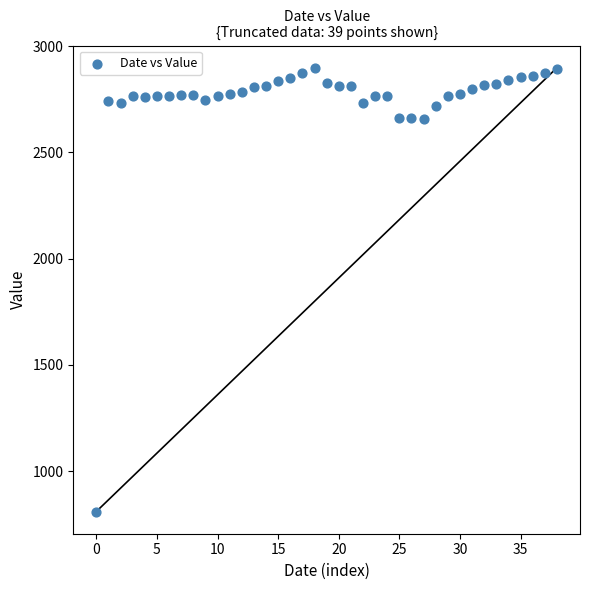

What is the range of Y values (max minus min)?

2088